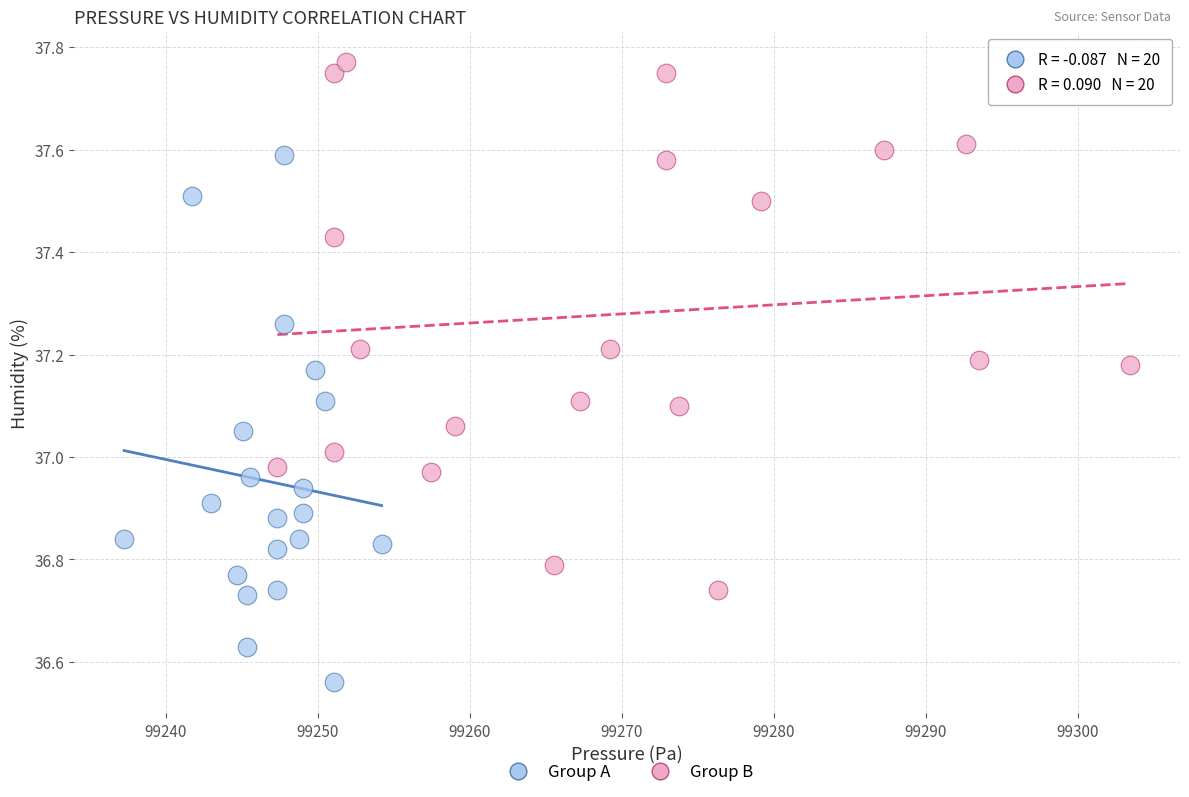

Which series contains the lowest Y value?

Group A